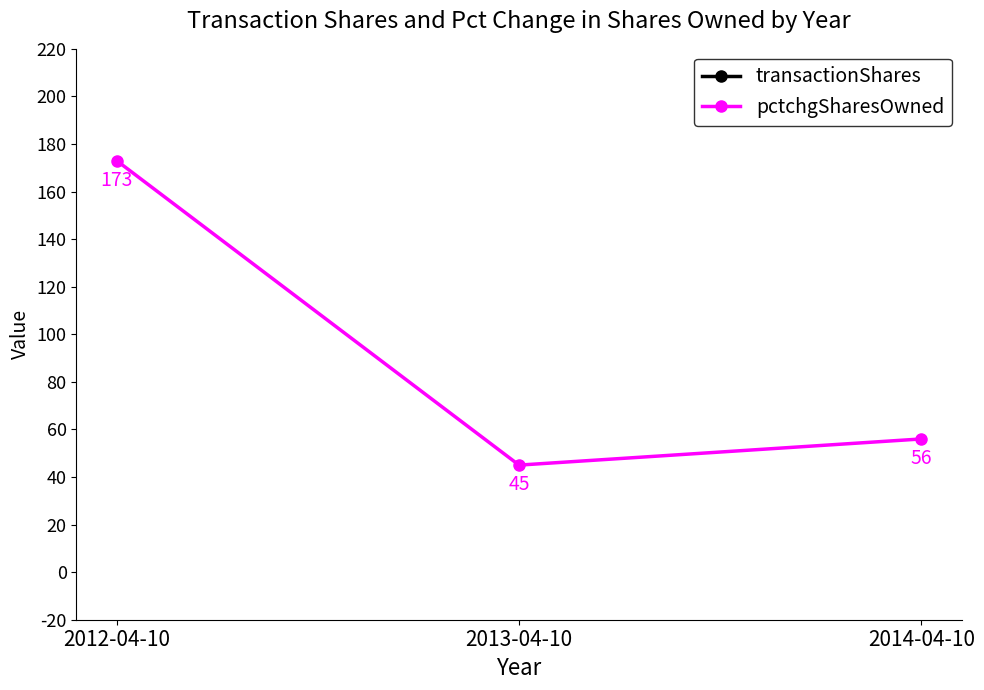

How many values in the transactionShares series are below 2000?

1